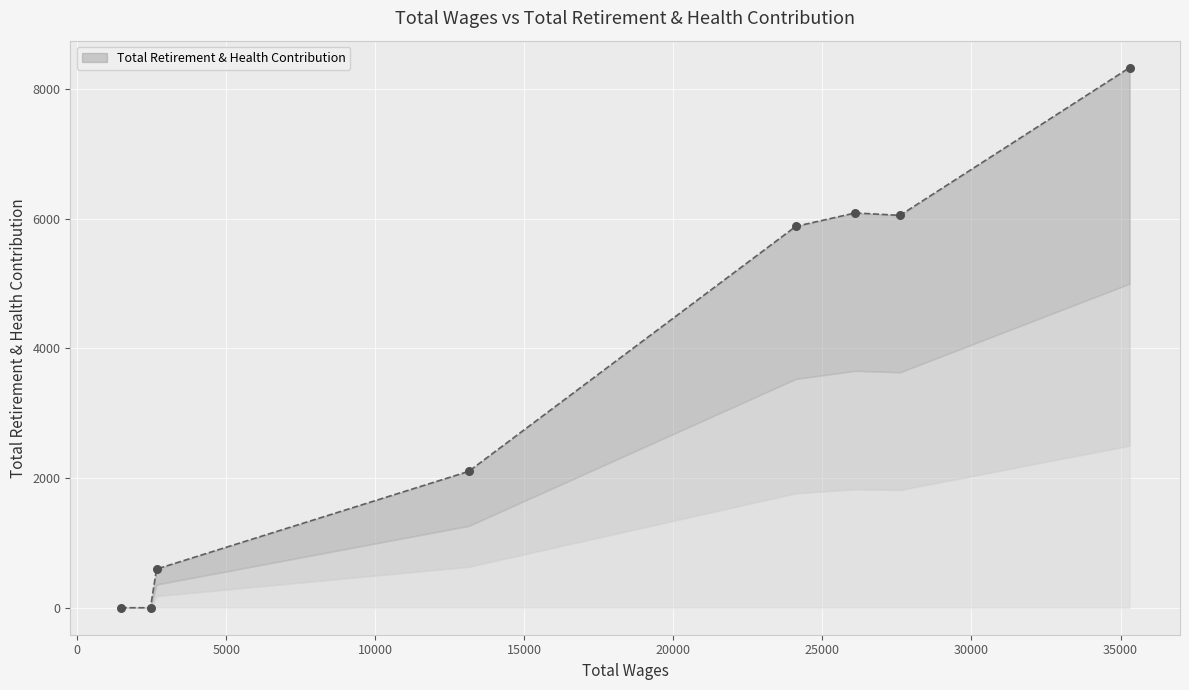

Approximately how many times larger is the value at 13135.0 compared to 26099.0?

0.3